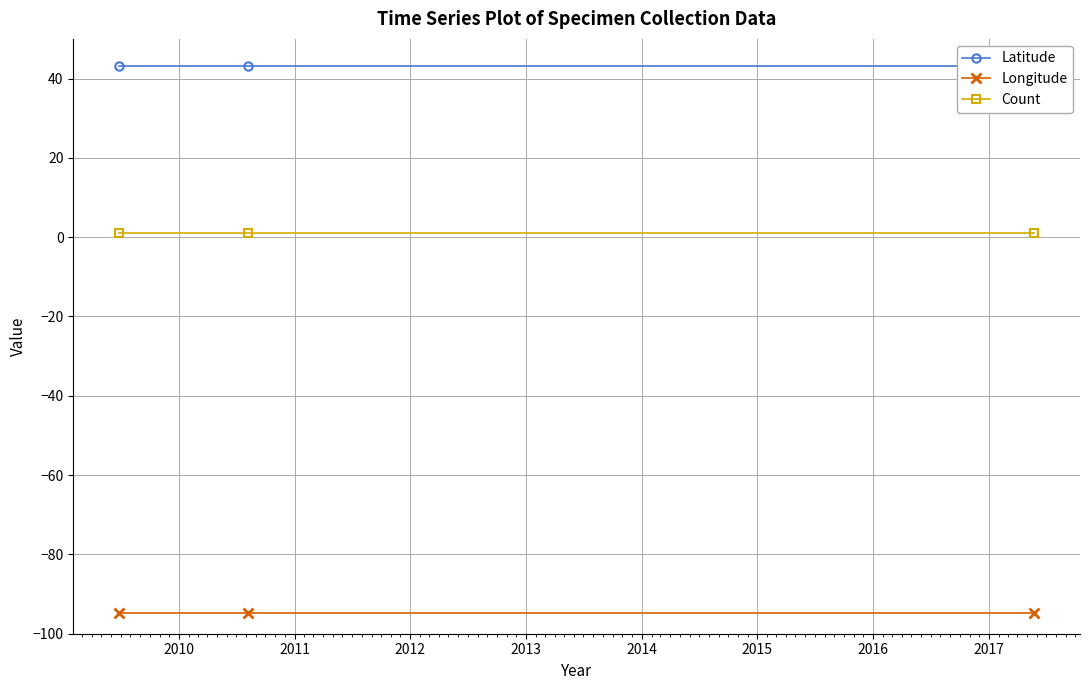

What is the value of the Count point at the 3rd from the left?

1.0